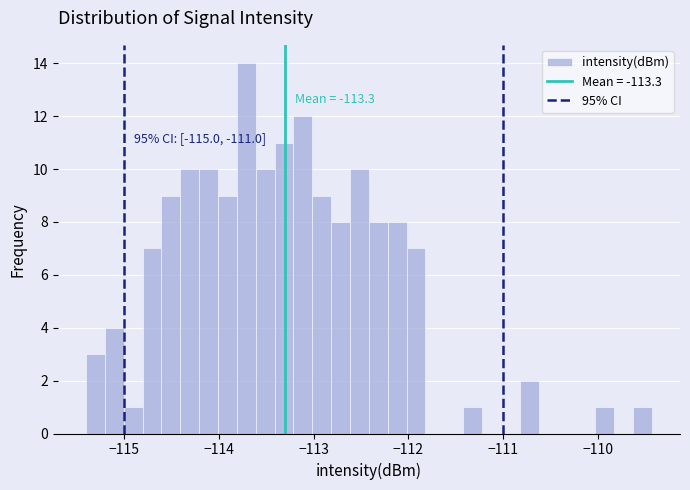

Around what value on the x-axis is the tallest bar? Give the approximate position of its centre, as read against the axis.

-113.7